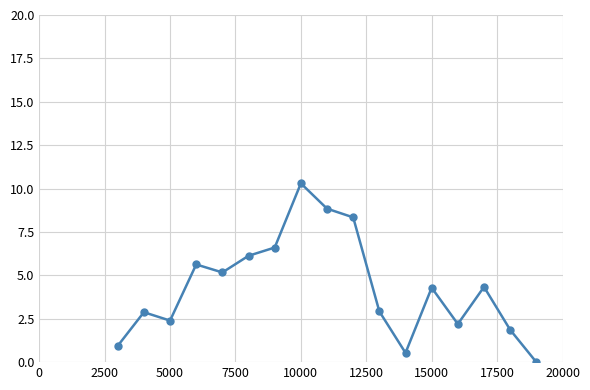

What is the difference between the maximum and second lowest values?

9.8